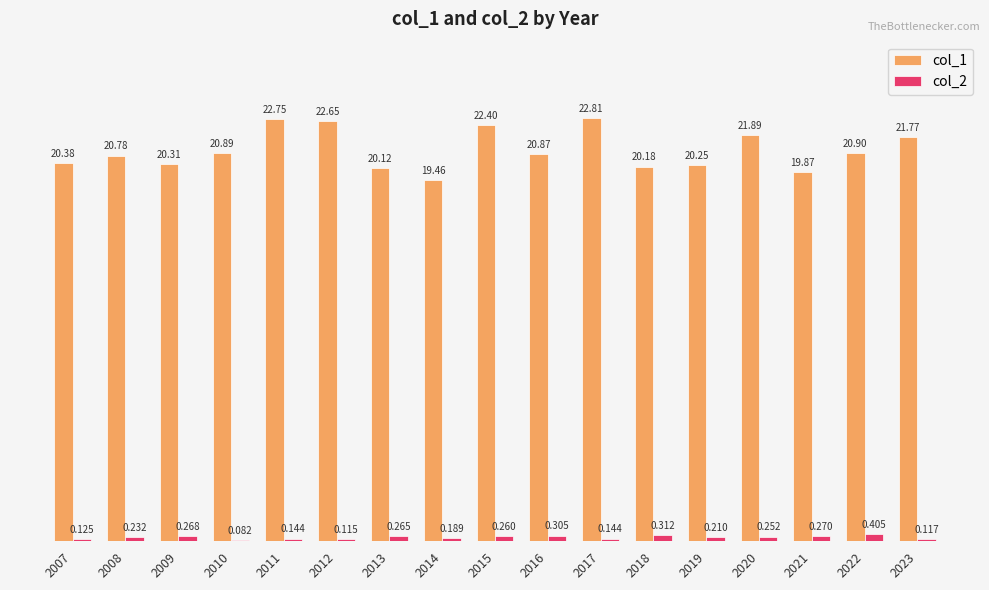

At which category does the chart reach its minimum across all series?

2010